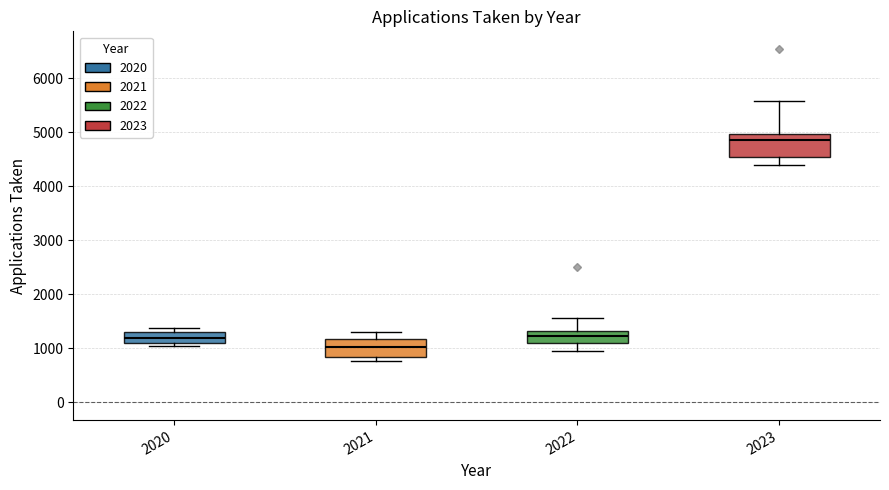

Which box's median line is the lowest?

2021